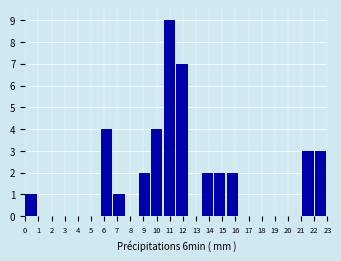

Reading left to right, transcribe this chart: for each bar, give the range it covers on the x-axis and its height. Neither the bar edges nor the heights are printed on the chart, so give them approximately, as read against the axes.

0.0 to 1.0: 1
1.0 to 1.9: 0
1.9 to 2.9: 0
2.9 to 3.8: 0
3.8 to 4.8: 0
4.8 to 5.8: 0
5.8 to 6.7: 4
6.7 to 7.7: 1
7.7 to 8.6: 0
8.6 to 9.6: 2
9.6 to 10.5: 4
10.5 to 11.5: 9
11.5 to 12.5: 7
12.5 to 13.4: 0
13.4 to 14.4: 2
14.4 to 15.3: 2
15.3 to 16.3: 2
16.3 to 17.3: 0
17.3 to 18.2: 0
18.2 to 19.2: 0
19.2 to 20.1: 0
20.1 to 21.1: 0
21.1 to 22.0: 3
22.0 to 23.0: 3